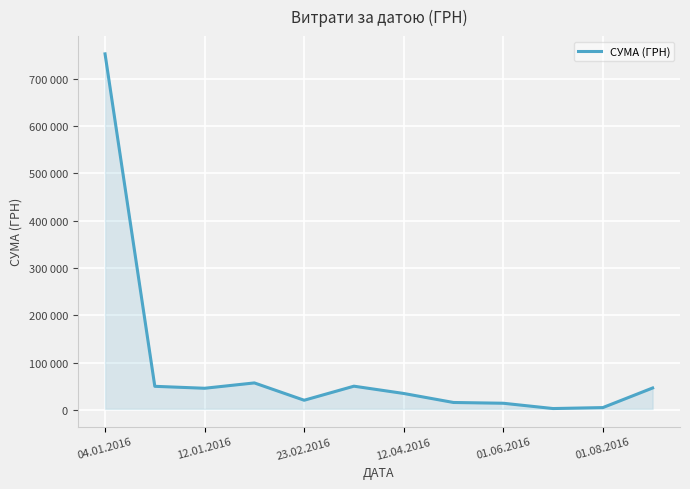

Is this an area chart (filled region under the line)?

Yes